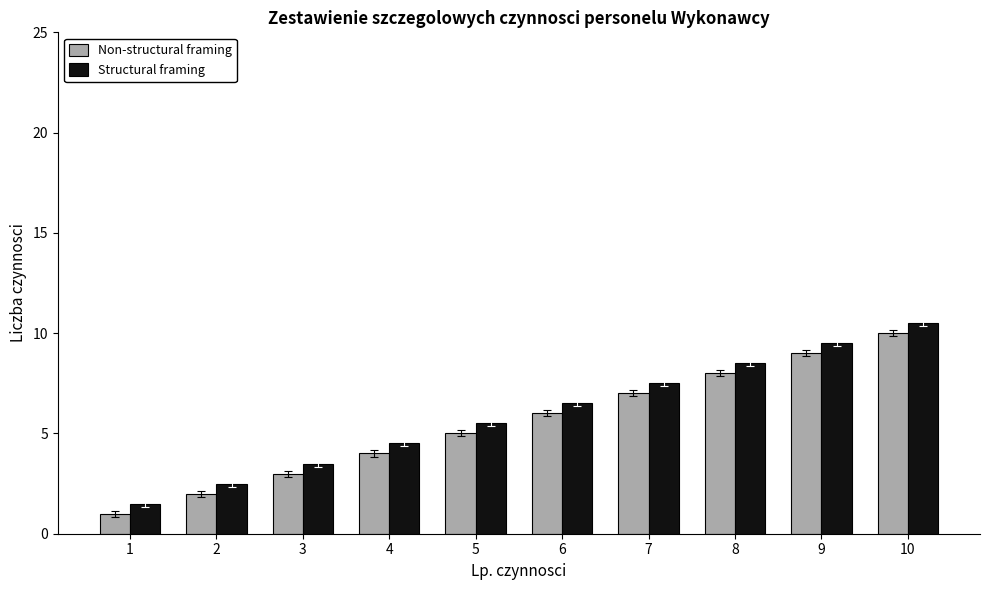

Rank the series by their maximum value, from lowest to highest.

Non-structural framing, Structural framing